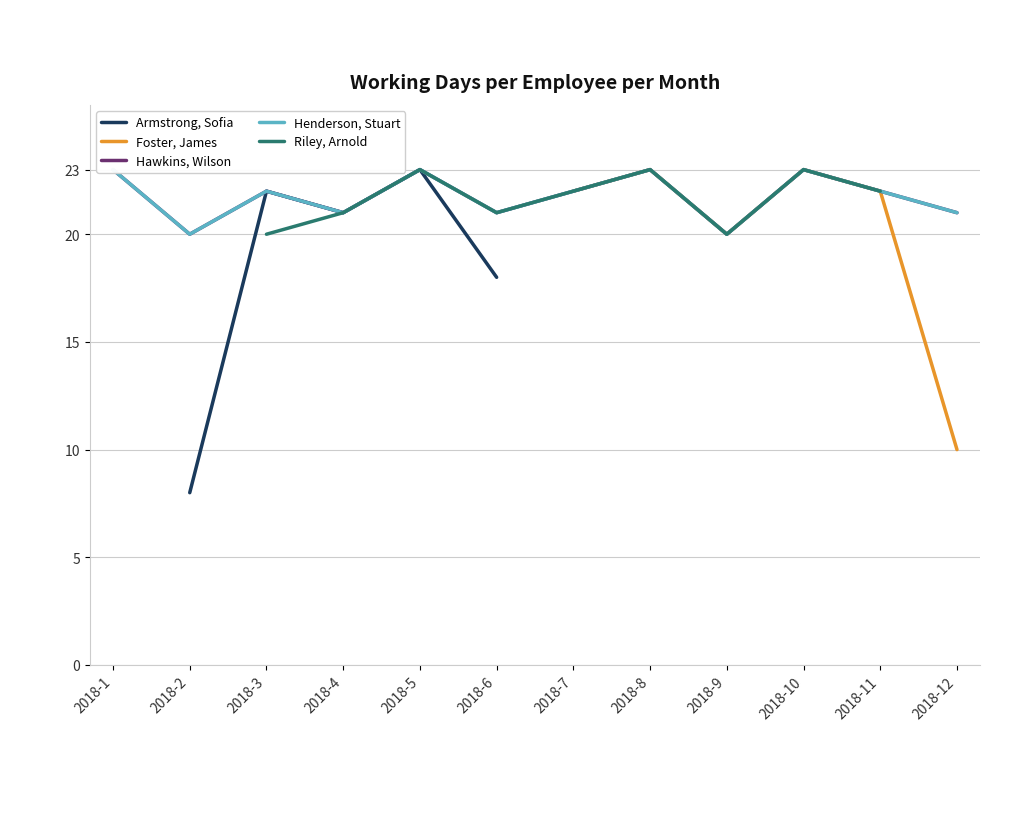

At which label is Henderson, Stuart closest to 21?

2018-4